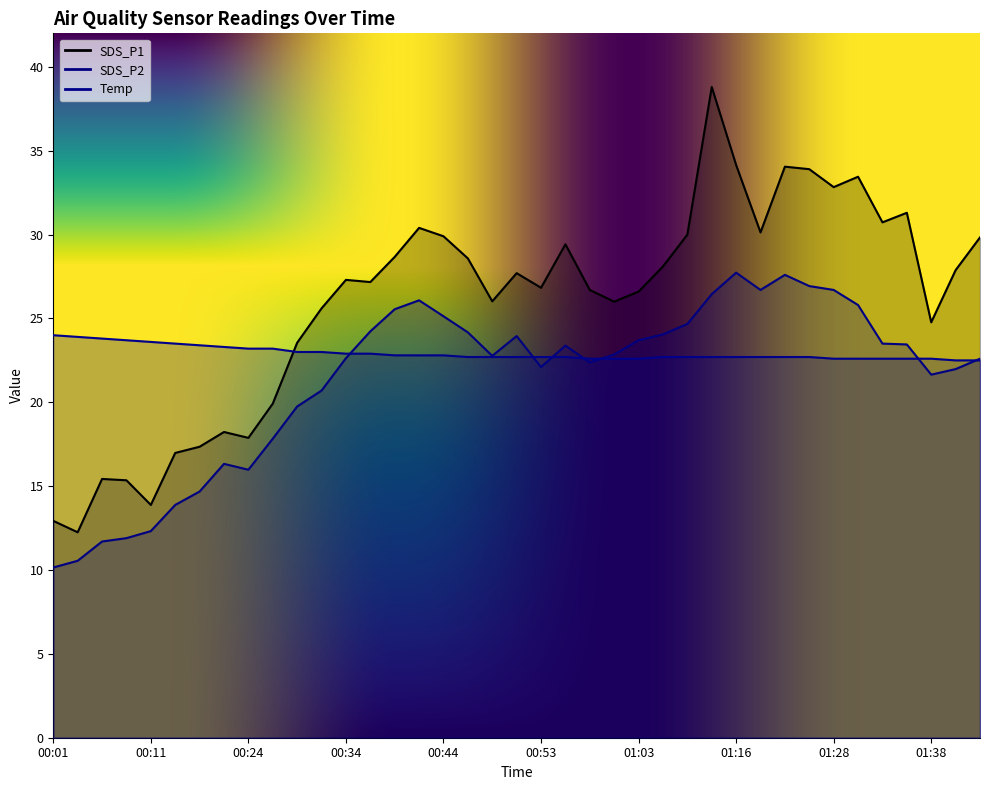

After their last crossing, which series has the higher values: SDS_P1 or Temp?

SDS_P1